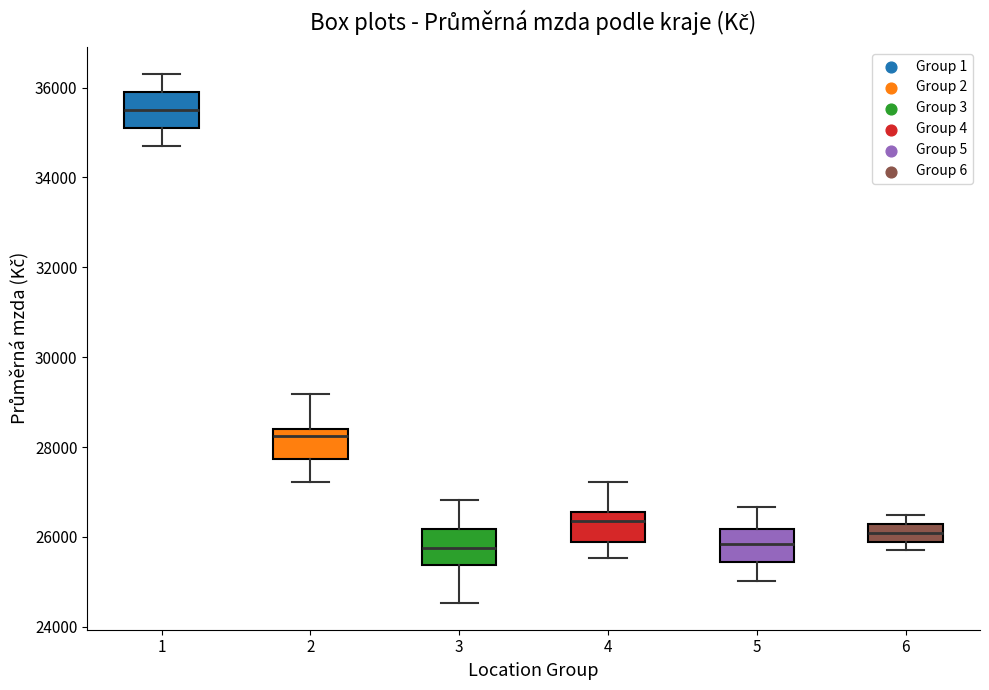

Where does the median line of the box at x = 6 sit on the y-axis? The values are not printed on the chart, so give them approximately, as read against the axis.

26000